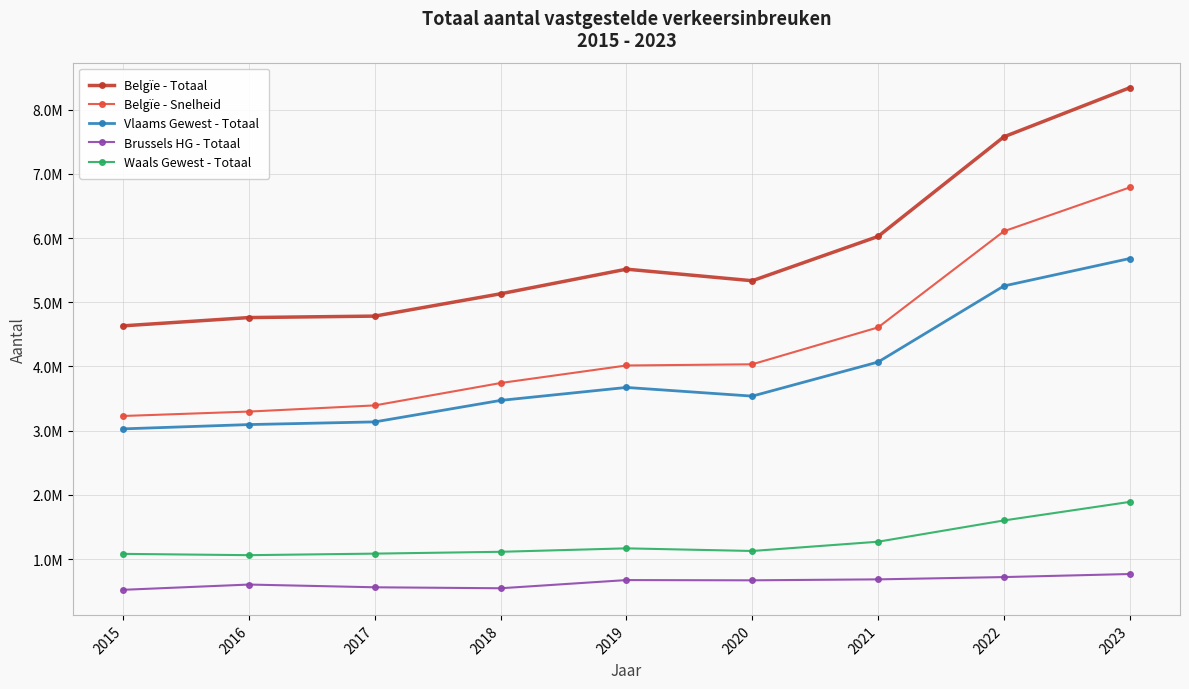

What is the total value across all series at 2017?

12962651